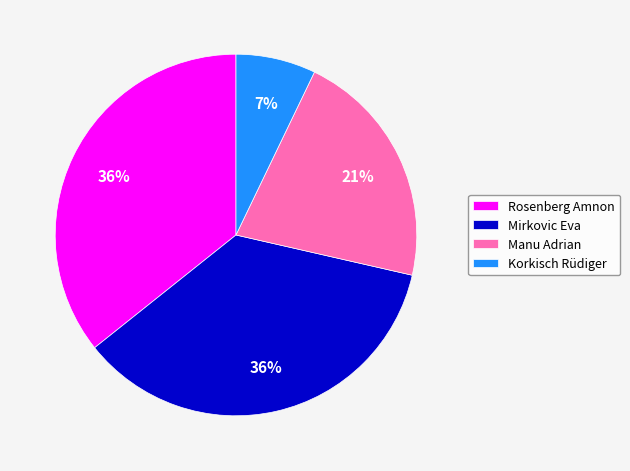

To the nearest percent, what is the difference between the largest and smallest slice percentages?

29%